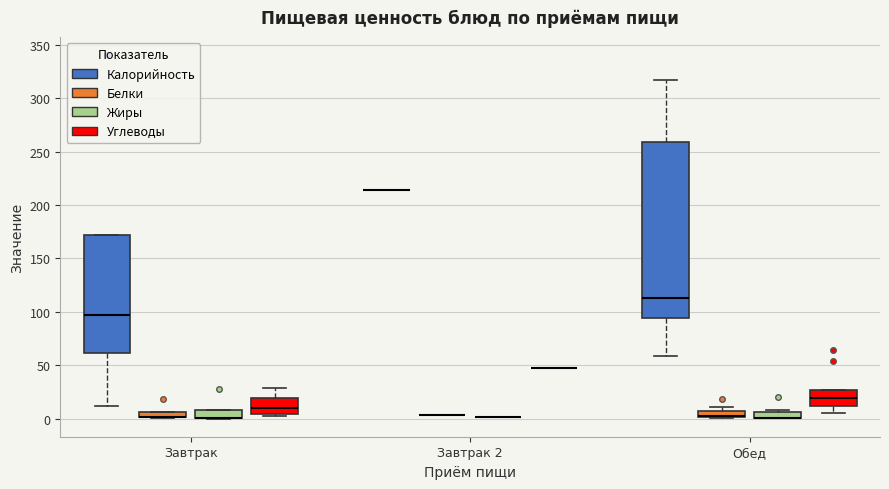

Where is the upper edge of the box for Обед (Жиры) on the y-axis? The values are not printed on the chart, so give them approximately, as read against the axis.

5